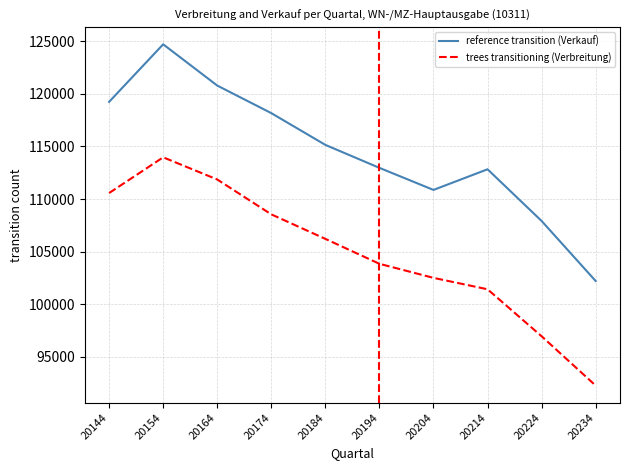

At which category does the chart reach its minimum across all series?

20234